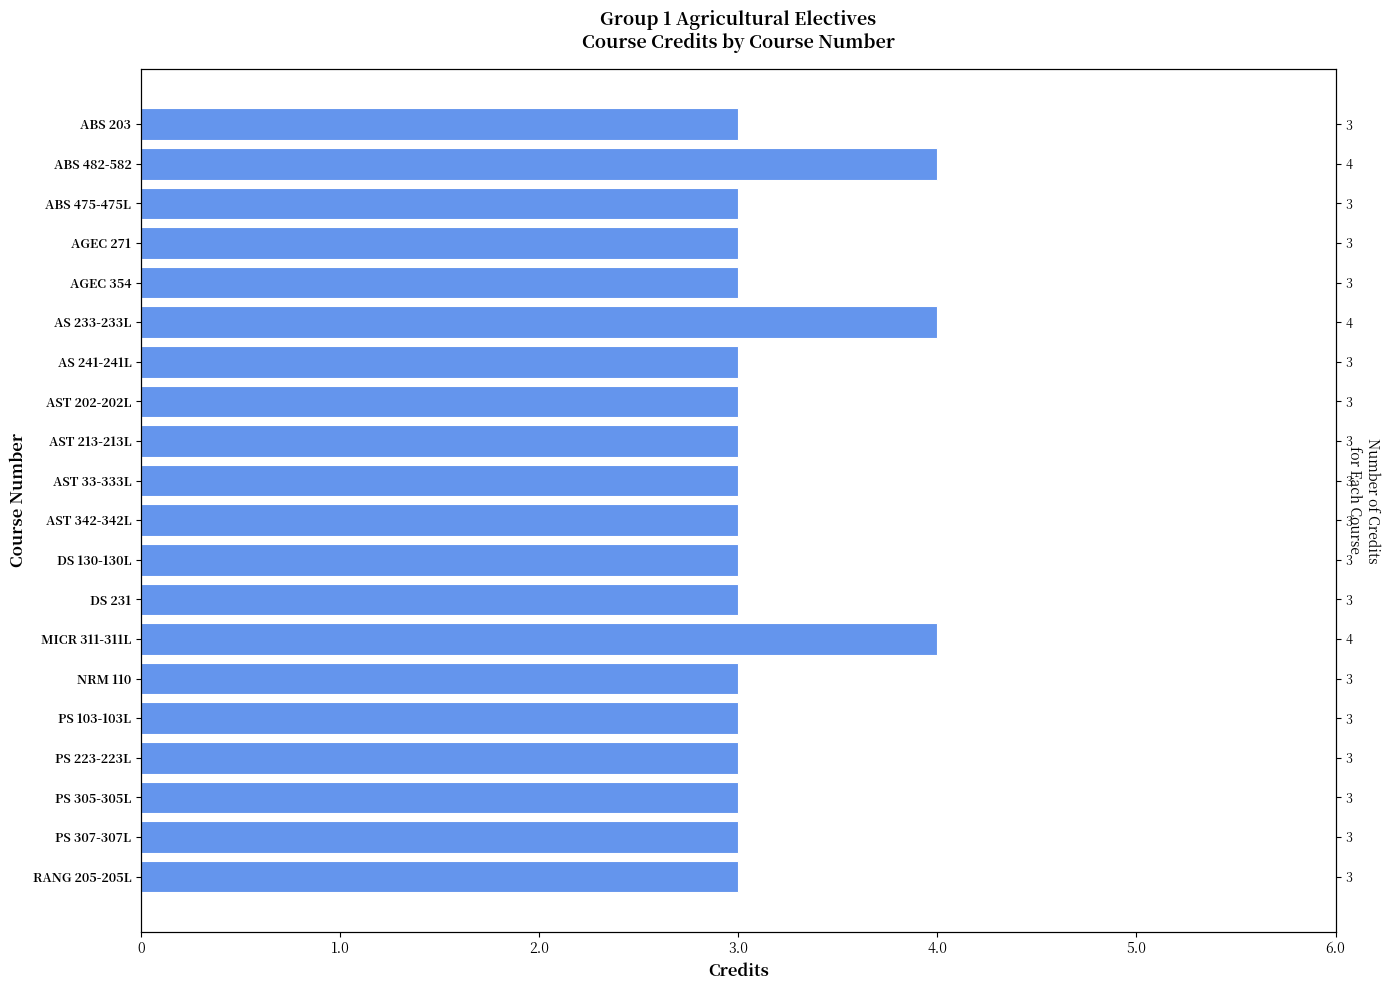

What is the average value?

3